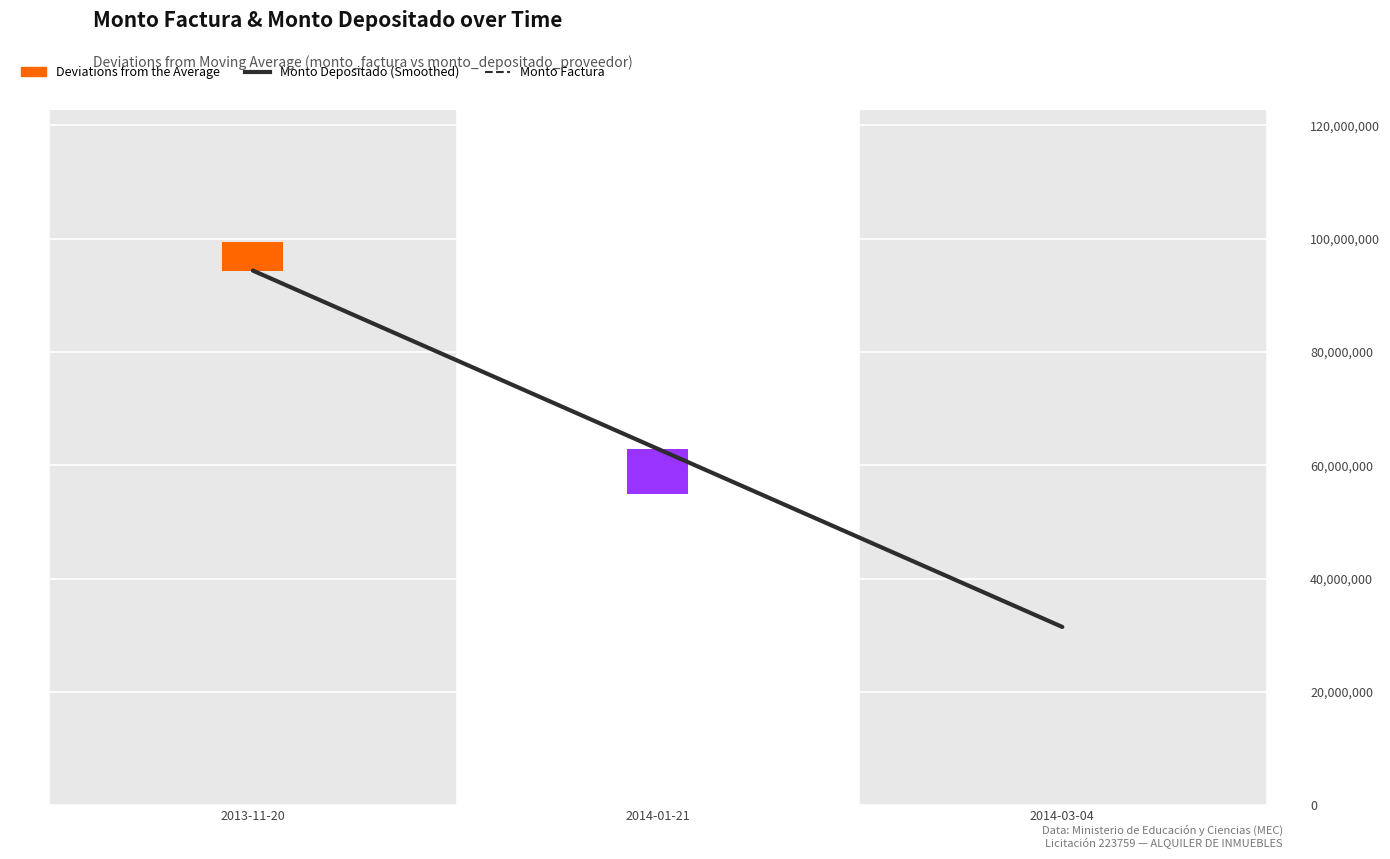

What is the minimum value shown in the chart?

31460000